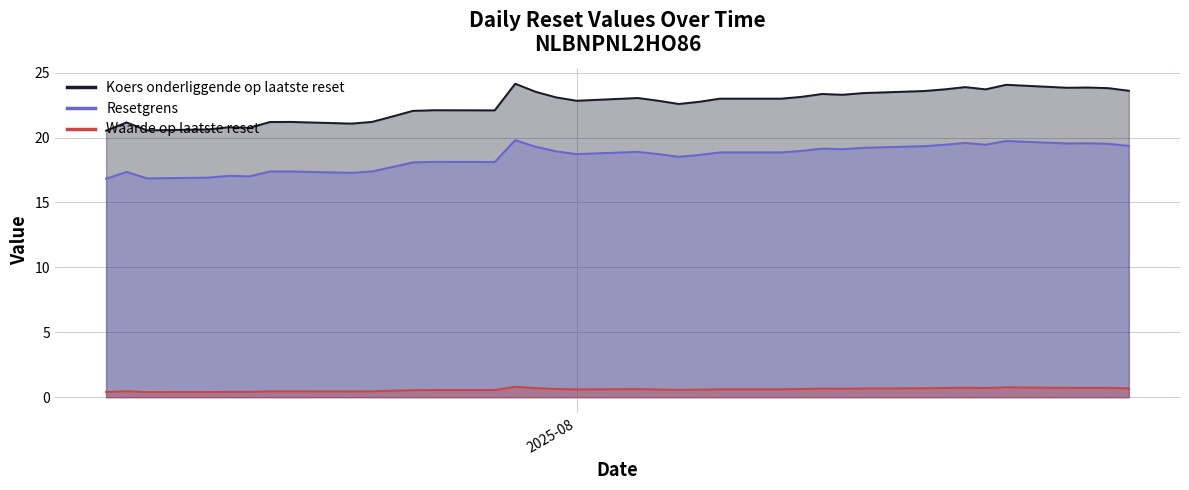

List the series in order of their peak value, highest first.

Koers onderliggende op laatste reset, Resetgrens, Waarde op laatste reset